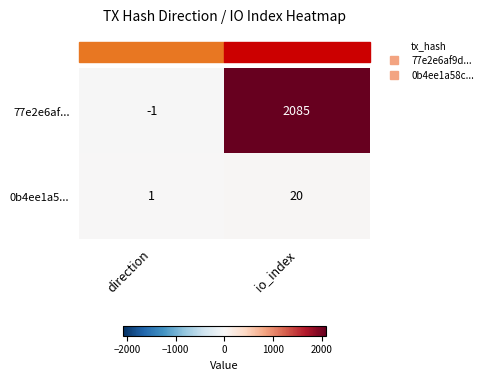

At which category is the sum across all series the highest?

io_index